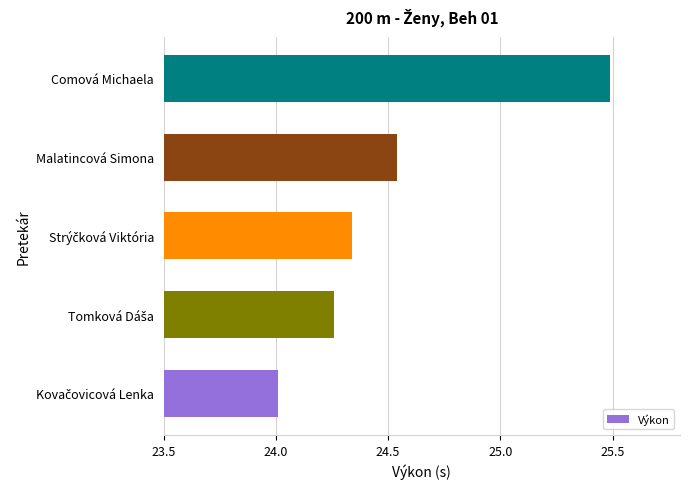

Which label corresponds to the largest value in the chart?

Comová Michaela